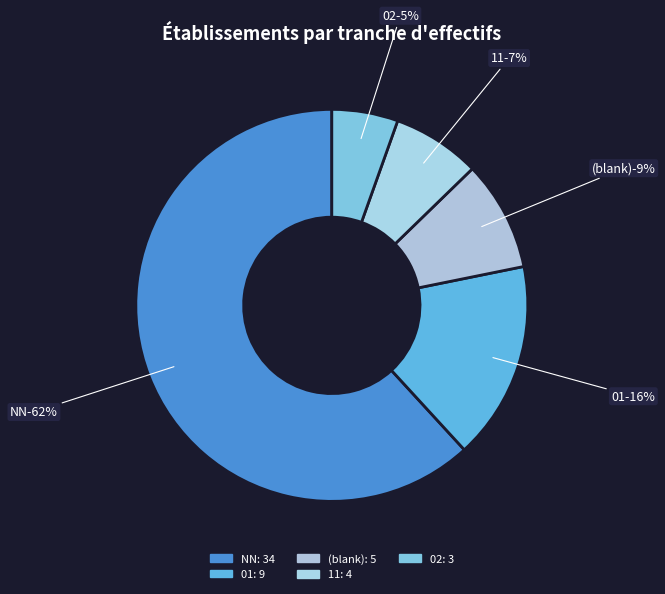

What is the change in value from NN to 02?

-31